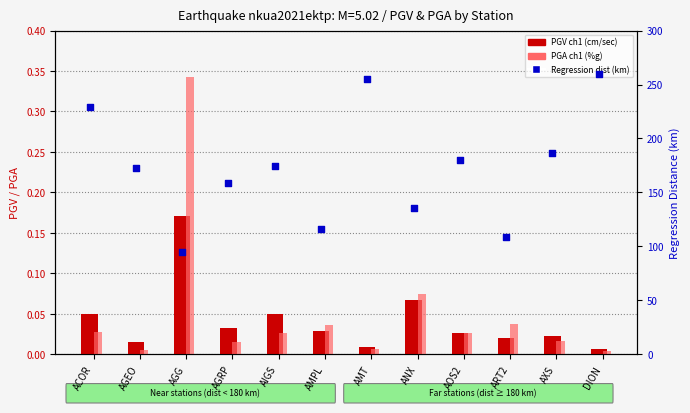

What are all the series names shown in the legend?

PGV ch1 (cm/sec), PGA ch1 (%g), Regression dist (km)